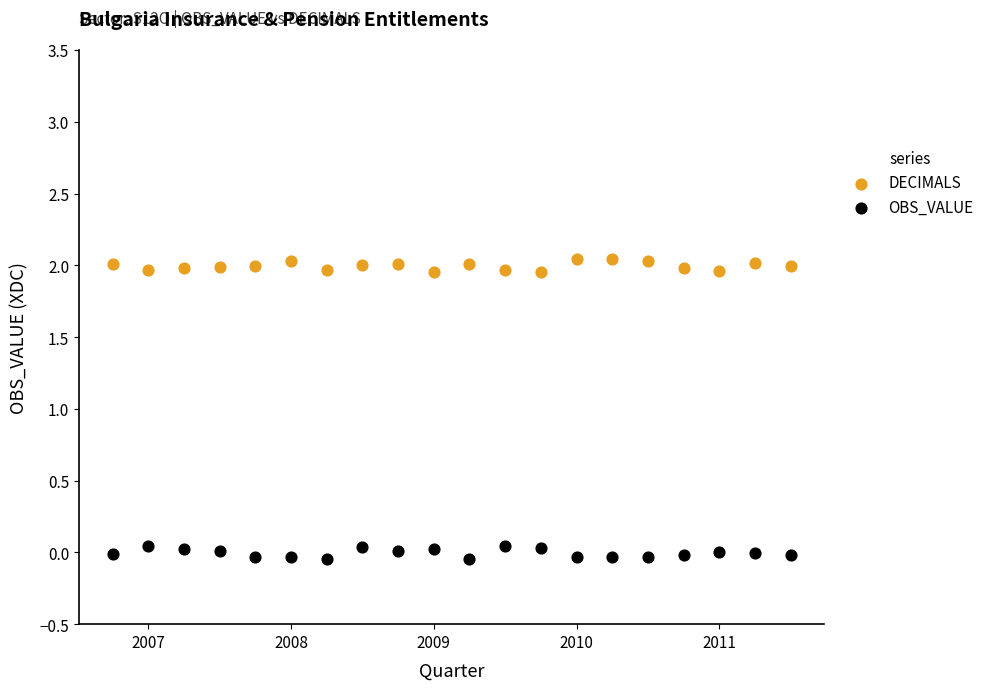

Across all data points, what is the range of Y values (max minus min)?

2.1